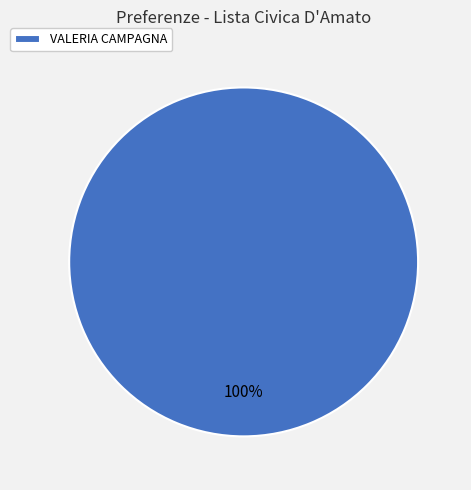

What is the majority slice?

VALERIA CAMPAGNA